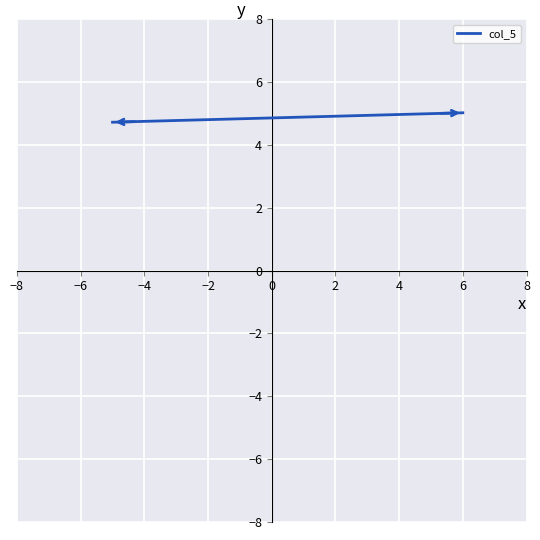

What is the greatest value displayed?

5.0